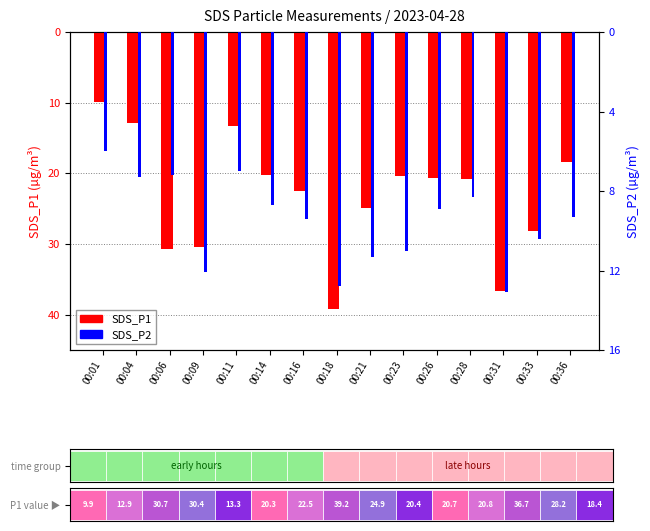

Reading left to right, extract all data points from this chart.

SDS_P1: -9.9	-12.9	-30.7	-30.4	-13.3	-20.3	-22.5	-39.2	-24.9	-20.4	-20.7	-20.8	-36.7	-28.2	-18.4
SDS_P2: -6.0	-7.3	-7.2	-12.1	-7.0	-8.7	-9.4	-12.8	-11.3	-11.0	-8.9	-8.3	-13.1	-10.4	-9.3